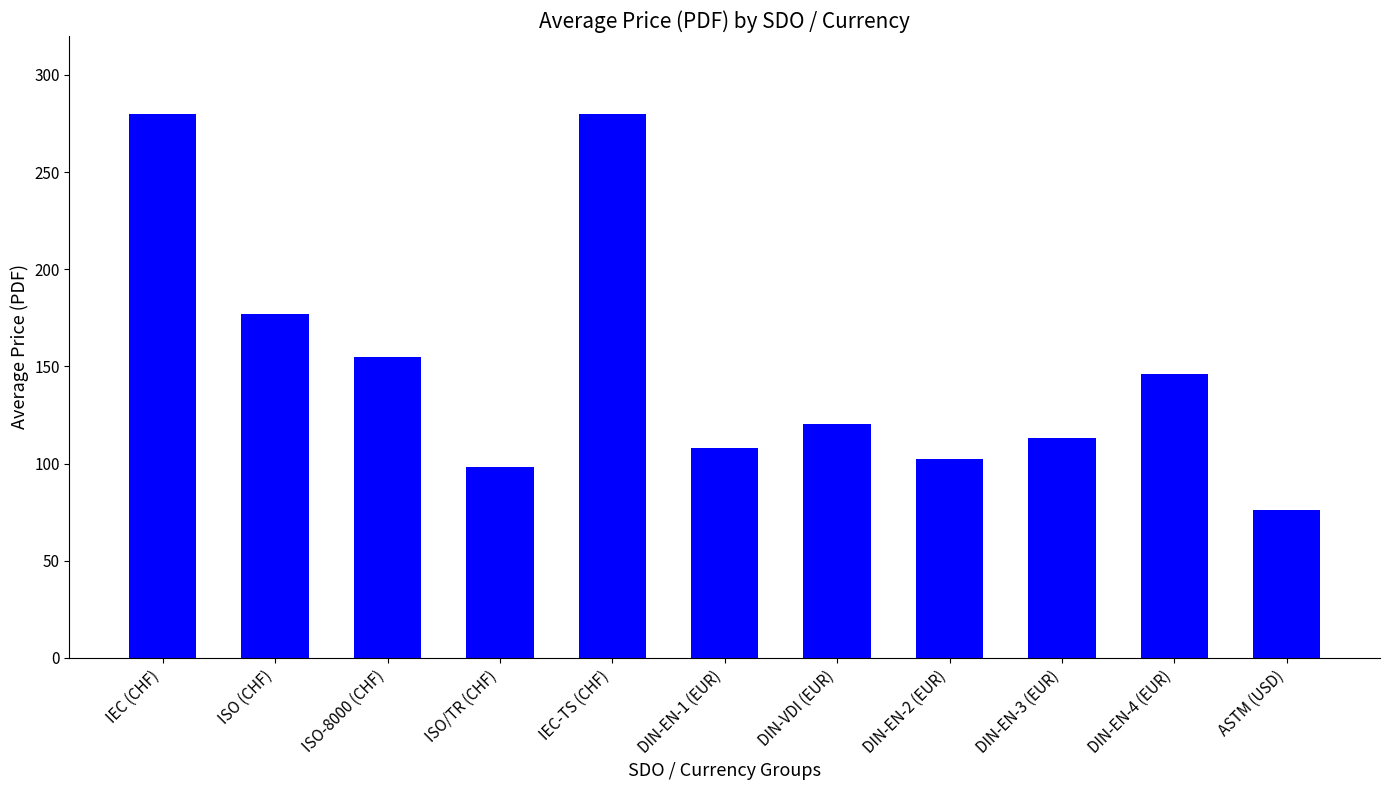

What is the sum of the values at IEC (CHF) and ASTM (USD)?

356.0